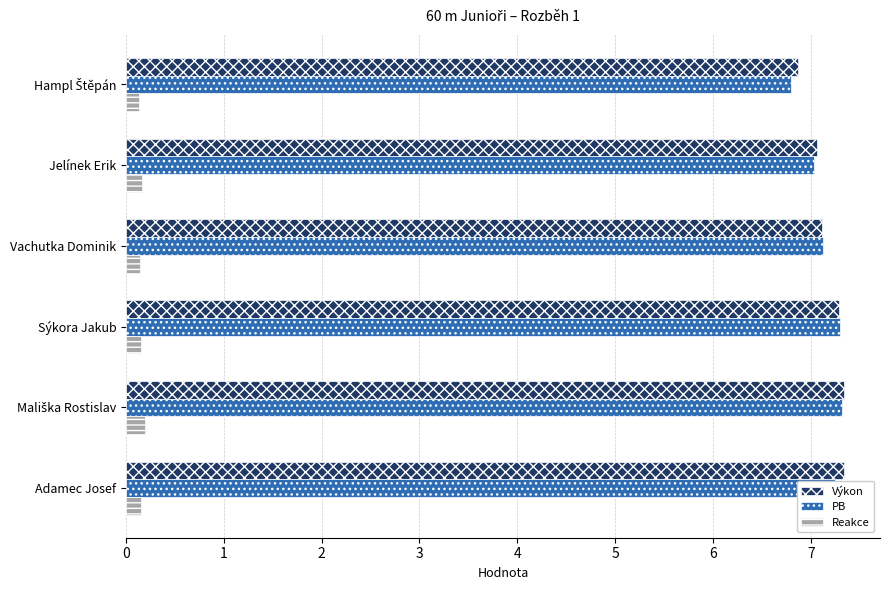

How many values in the Výkon series are below 7?

1